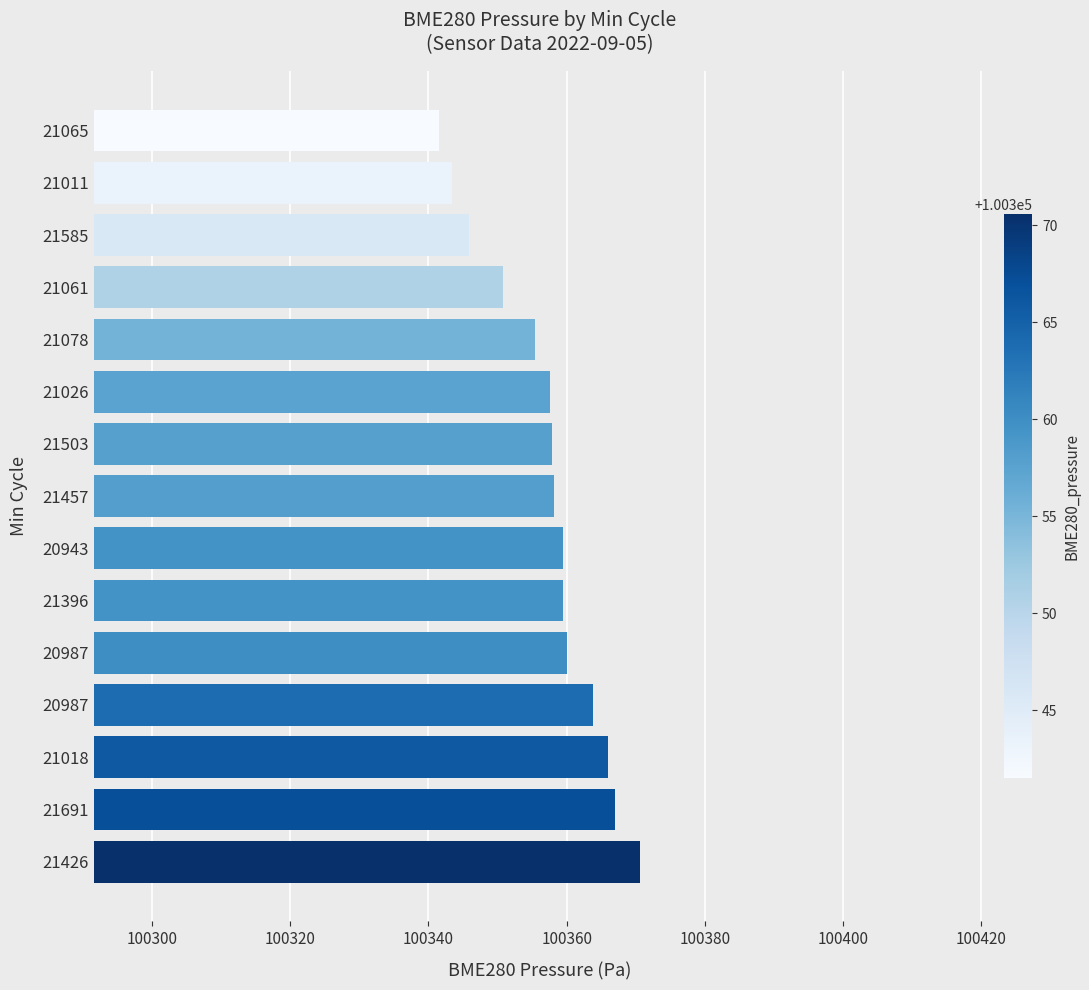

What is the sum of all values?

1505357.1